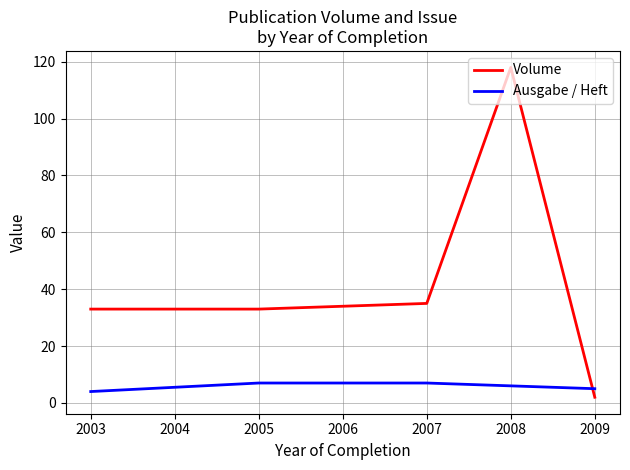

Between which two adjacent categories do Volume and Ausgabe / Heft first intersect?

2008 and 2009